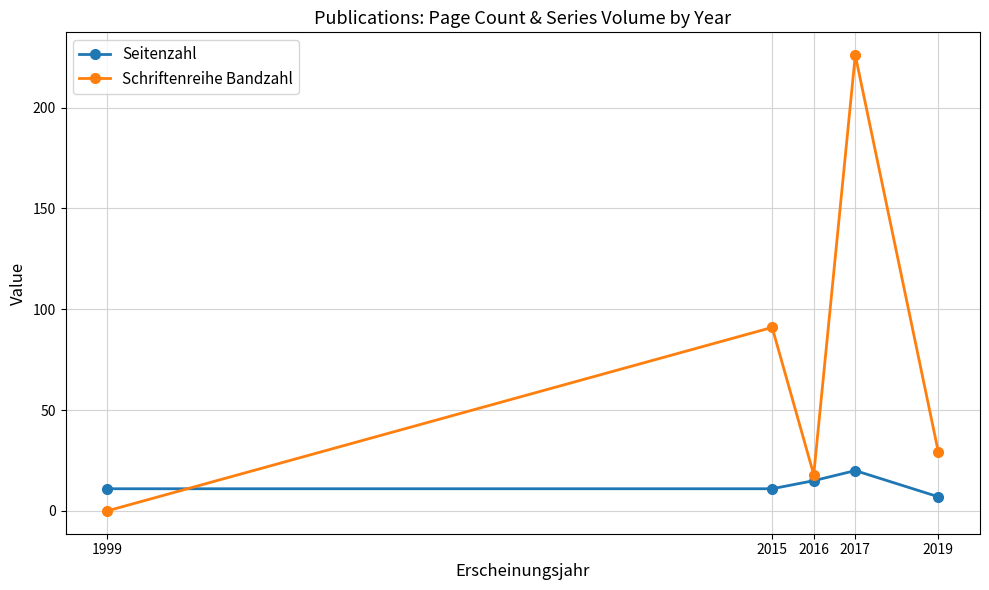

Rank the series by their average value, from highest to lowest.

Schriftenreihe Bandzahl, Seitenzahl